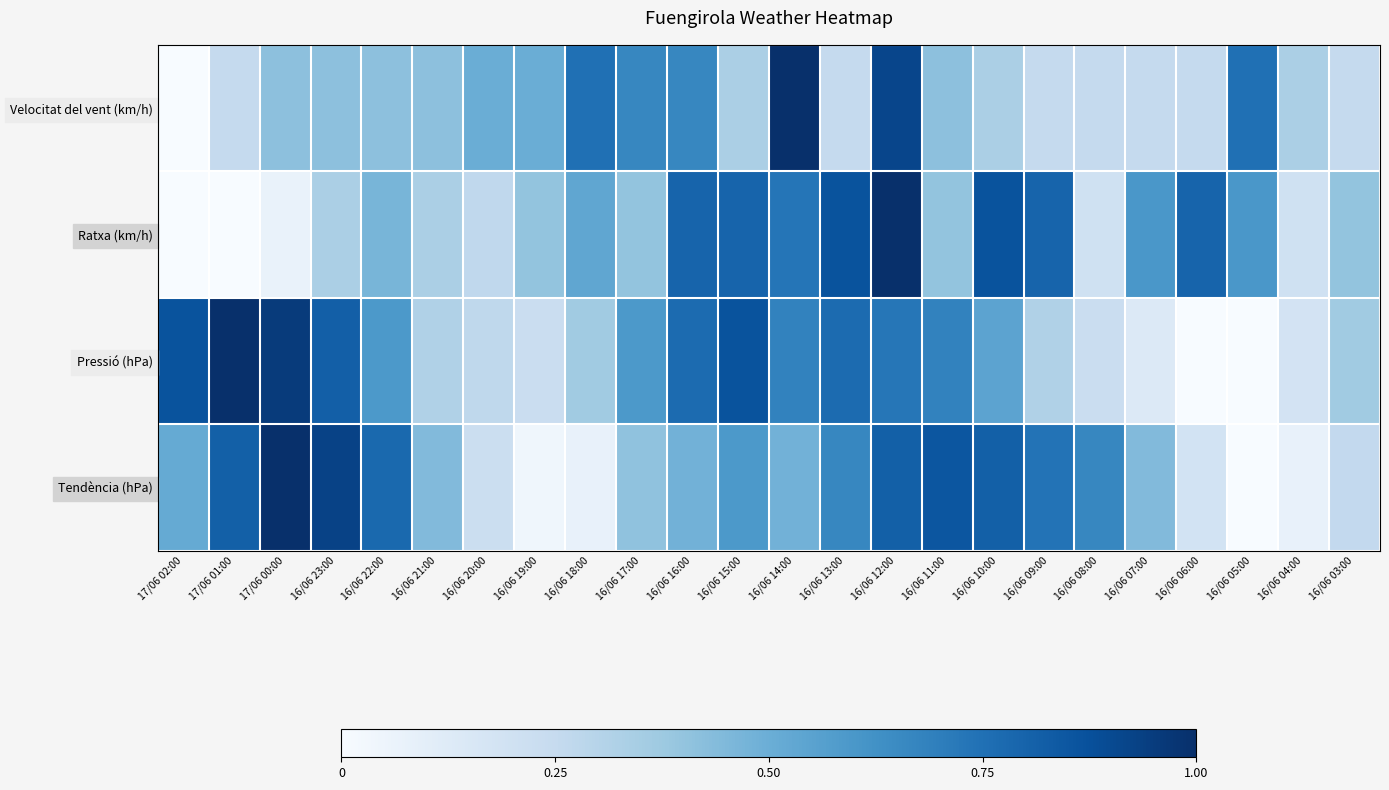

Reading left to right, transcribe all the data shown in this chart.

Velocitat del vent (km/h): 17/06 02:00=0.0	17/06 01:00=0.2	17/06 00:00=0.4	16/06 23:00=0.4	16/06 22:00=0.4	16/06 21:00=0.4	16/06 20:00=0.5	16/06 19:00=0.5	16/06 18:00=0.8	16/06 17:00=0.7	16/06 16:00=0.7	16/06 15:00=0.3	16/06 14:00=1.0	16/06 13:00=0.2	16/06 12:00=0.9	16/06 11:00=0.4	16/06 10:00=0.3	16/06 09:00=0.2	16/06 08:00=0.2	16/06 07:00=0.2	16/06 06:00=0.2	16/06 05:00=0.8	16/06 04:00=0.3	16/06 03:00=0.2
Ratxa (km/h): 17/06 02:00=0.0	17/06 01:00=0.0	17/06 00:00=0.1	16/06 23:00=0.3	16/06 22:00=0.5	16/06 21:00=0.3	16/06 20:00=0.3	16/06 19:00=0.4	16/06 18:00=0.5	16/06 17:00=0.4	16/06 16:00=0.8	16/06 15:00=0.8	16/06 14:00=0.7	16/06 13:00=0.9	16/06 12:00=1.0	16/06 11:00=0.4	16/06 10:00=0.9	16/06 09:00=0.8	16/06 08:00=0.2	16/06 07:00=0.6	16/06 06:00=0.8	16/06 05:00=0.6	16/06 04:00=0.2	16/06 03:00=0.4
Pressió (hPa): 17/06 02:00=0.9	17/06 01:00=1.0	17/06 00:00=1.0	16/06 23:00=0.8	16/06 22:00=0.6	16/06 21:00=0.3	16/06 20:00=0.3	16/06 19:00=0.2	16/06 18:00=0.4	16/06 17:00=0.6	16/06 16:00=0.8	16/06 15:00=0.9	16/06 14:00=0.7	16/06 13:00=0.8	16/06 12:00=0.7	16/06 11:00=0.7	16/06 10:00=0.5	16/06 09:00=0.3	16/06 08:00=0.2	16/06 07:00=0.1	16/06 06:00=0.0	16/06 05:00=0.0	16/06 04:00=0.2	16/06 03:00=0.4
Tendència (hPa): 17/06 02:00=0.5	17/06 01:00=0.8	17/06 00:00=1.0	16/06 23:00=0.9	16/06 22:00=0.8	16/06 21:00=0.4	16/06 20:00=0.2	16/06 19:00=0.0	16/06 18:00=0.1	16/06 17:00=0.4	16/06 16:00=0.5	16/06 15:00=0.6	16/06 14:00=0.5	16/06 13:00=0.7	16/06 12:00=0.8	16/06 11:00=0.9	16/06 10:00=0.8	16/06 09:00=0.7	16/06 08:00=0.7	16/06 07:00=0.4	16/06 06:00=0.2	16/06 05:00=0.0	16/06 04:00=0.1	16/06 03:00=0.3